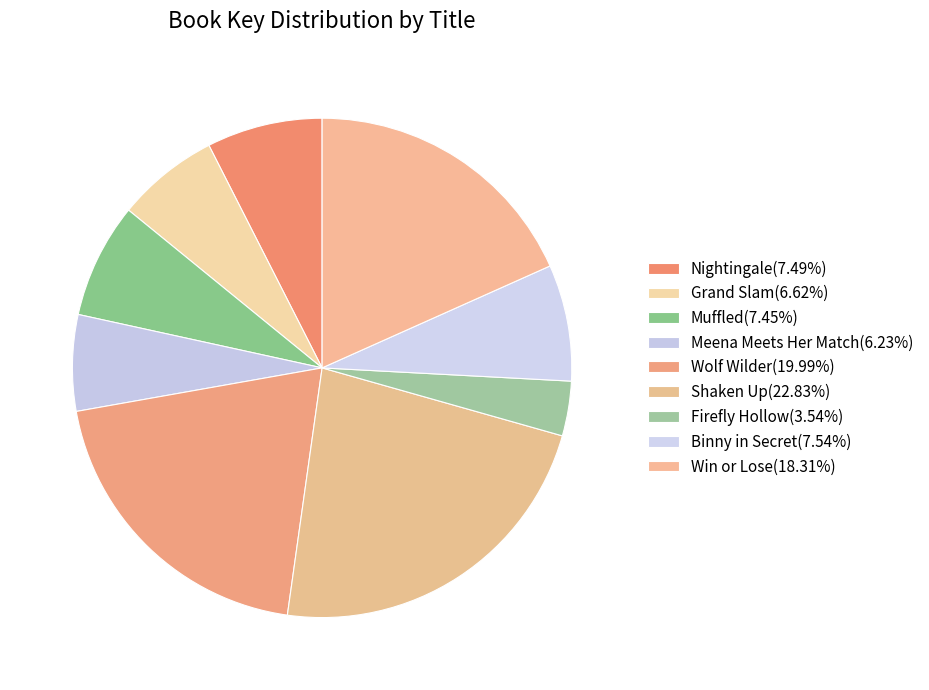

What is the largest slice in the pie chart?

Shaken Up